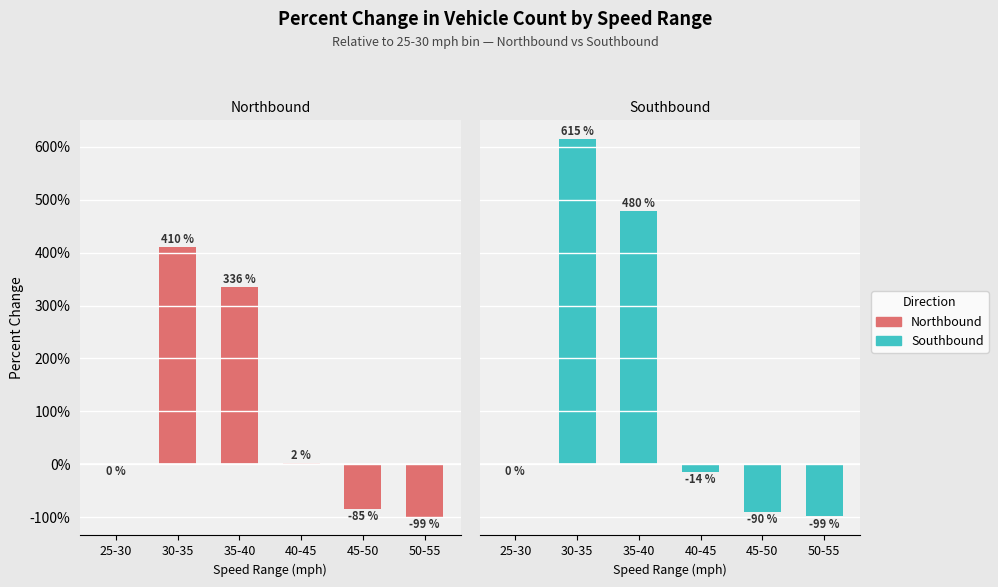

What is the maximum value for Southbound?

614.6